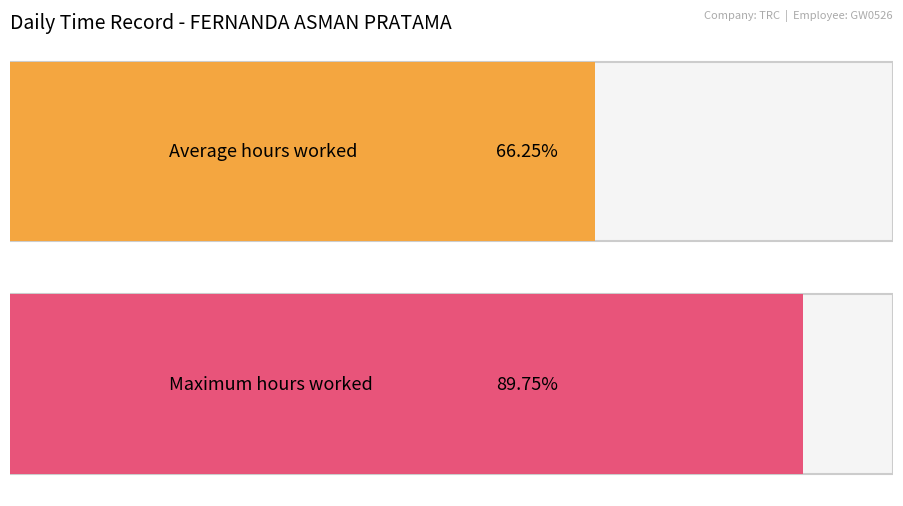

Does the chart contain any negative values?

No